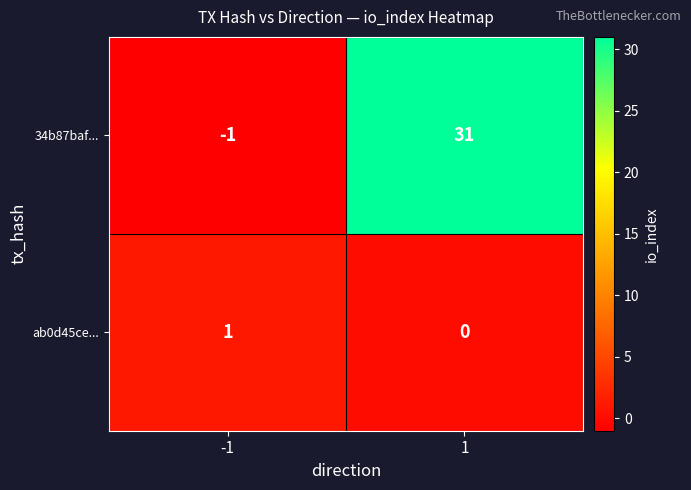

What is the average value of the 34b87baf... series?

15